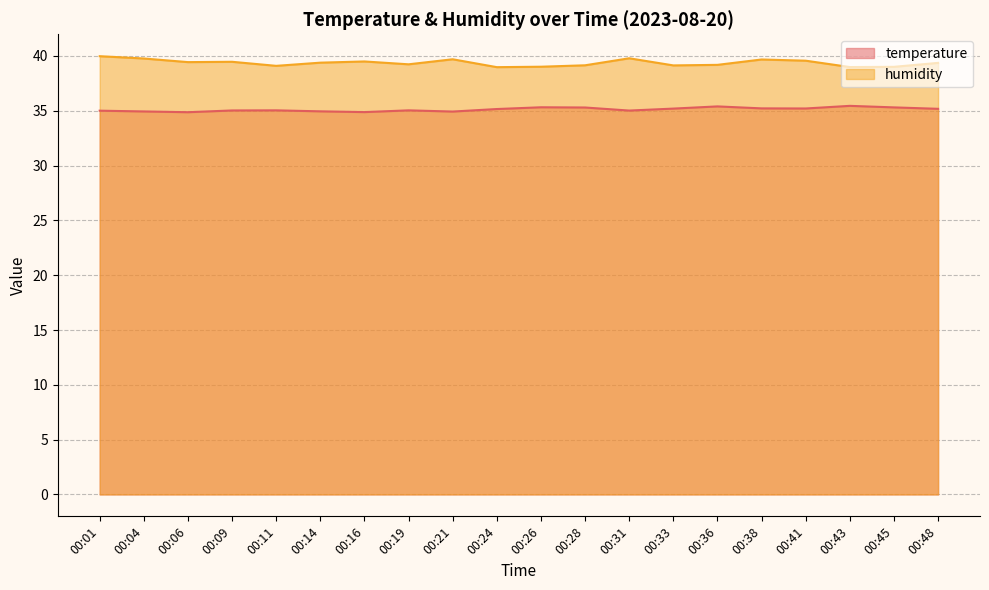

List the series in order of their peak value, lowest first.

temperature, humidity